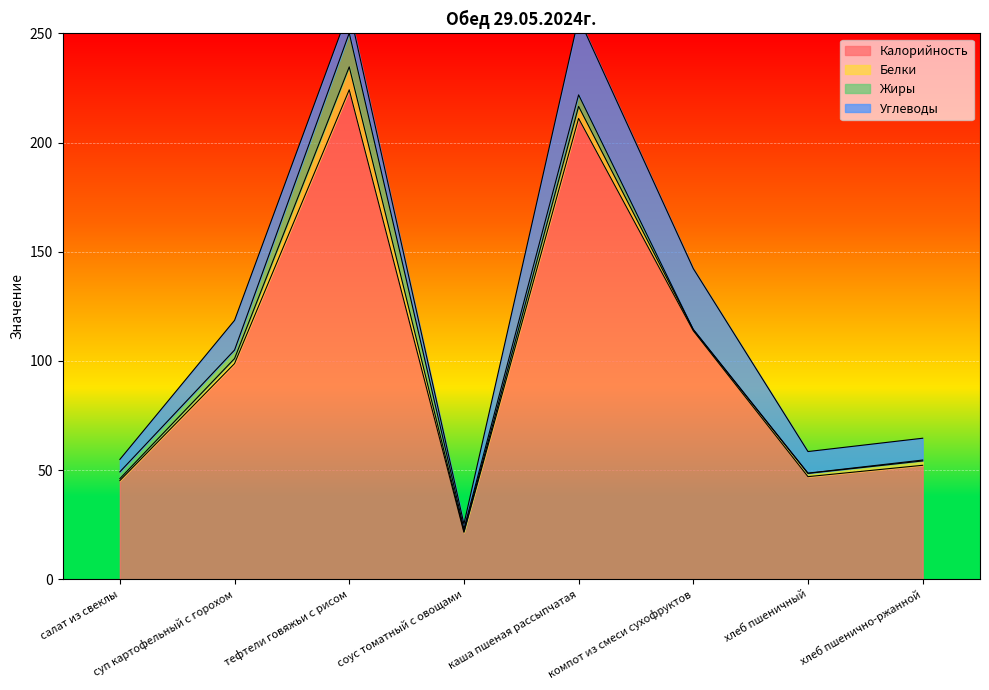

What is the value of the Углеводы point at the 1st from the left?

5.7